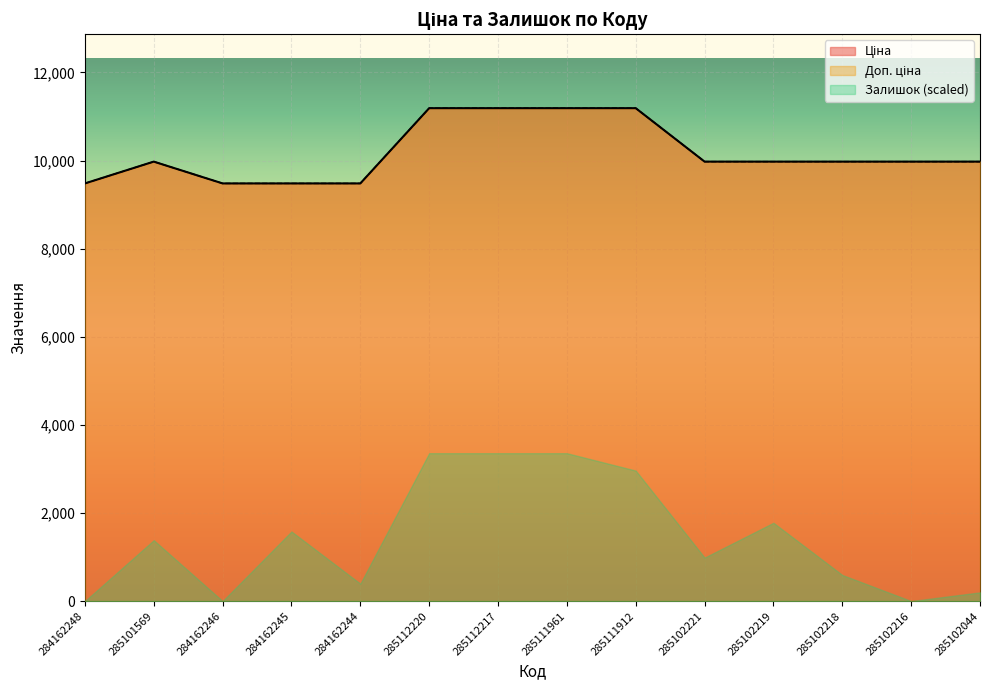

How many interior local peaks does the Доп. ціна series have?

1